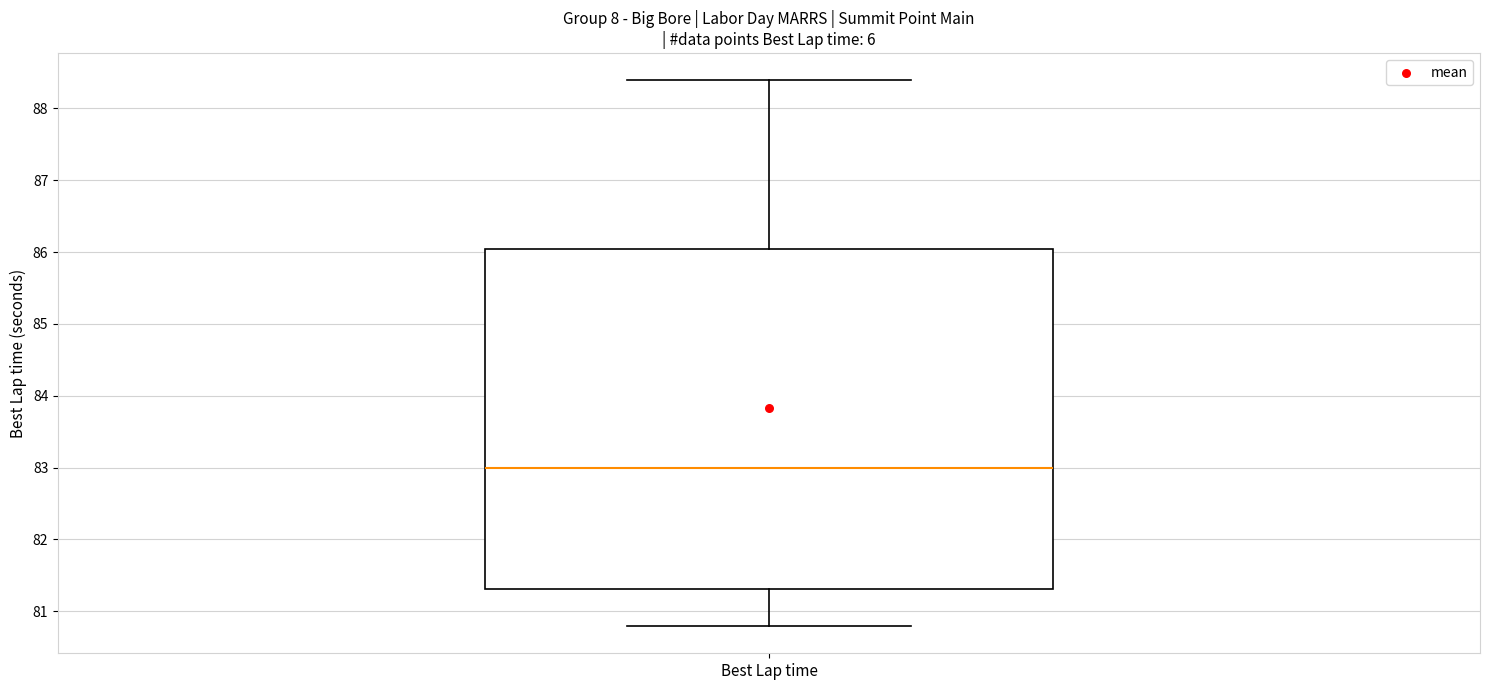

Where is the lower edge of the box for Best Lap time on the y-axis? The values are not printed on the chart, so give them approximately, as read against the axis.

81.3